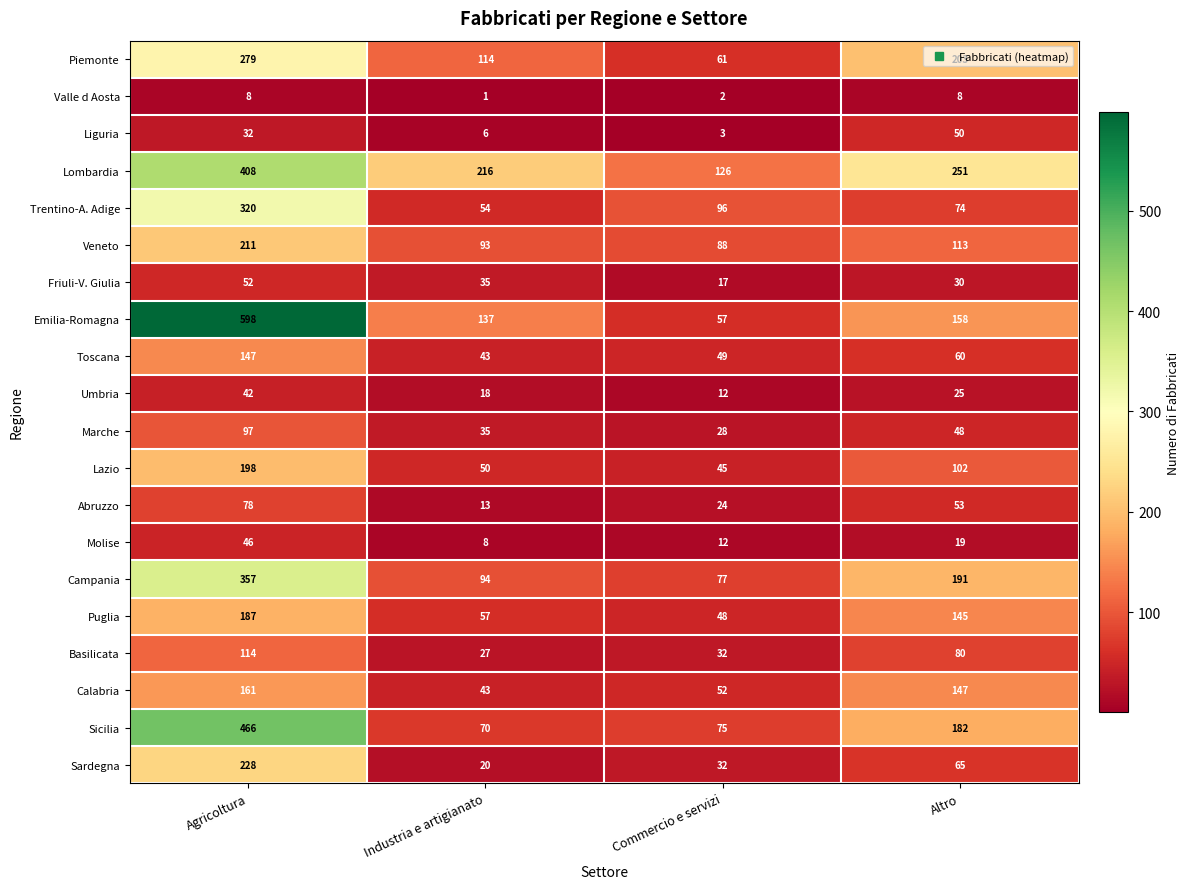

Which series has the largest range (max minus min)?

Emilia-Romagna